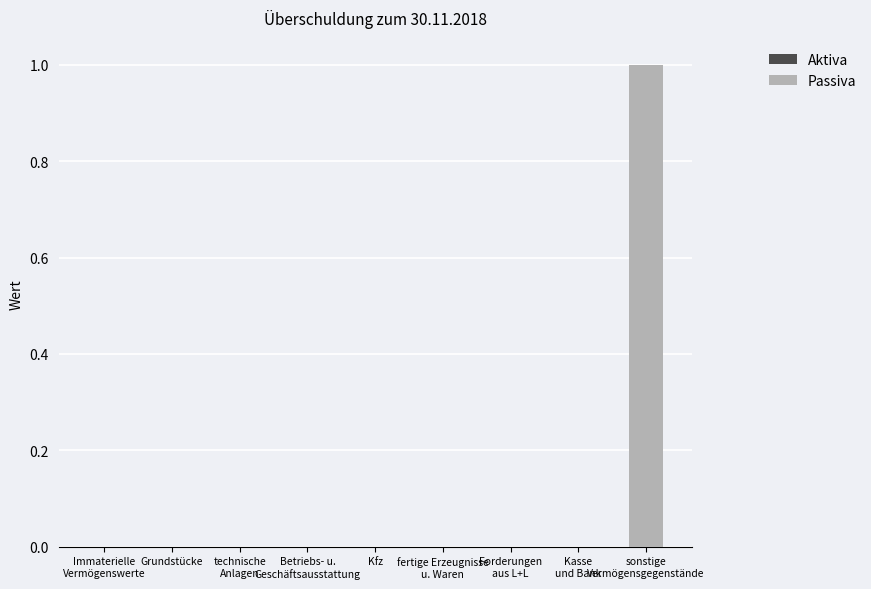

The chart shows a value of -1 at Kfz. True or false?

False